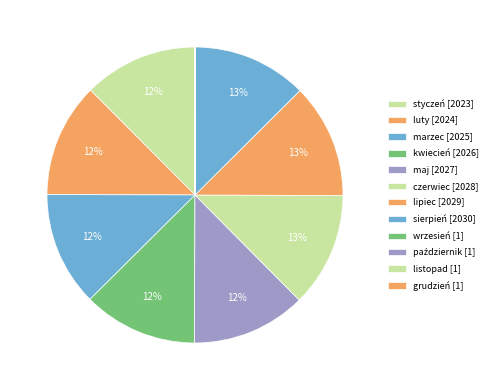

To the nearest percent, what is the difference between the largest and smallest slice percentages?

13%